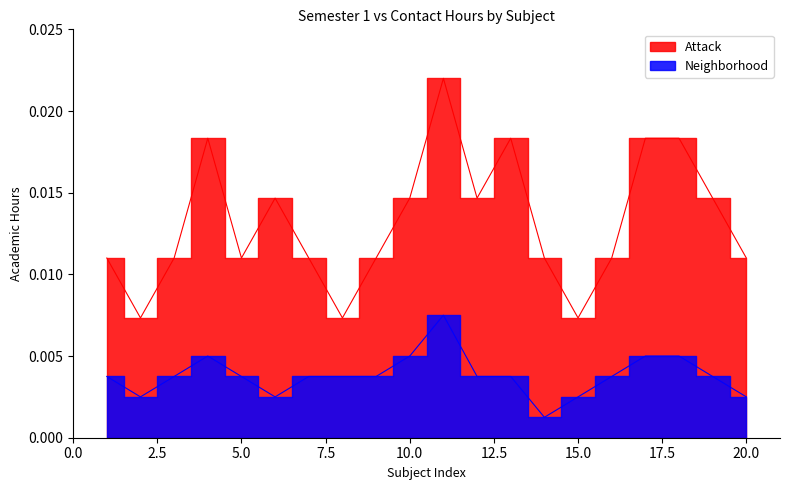

Where is the first local maximum for Neighborhood?

4